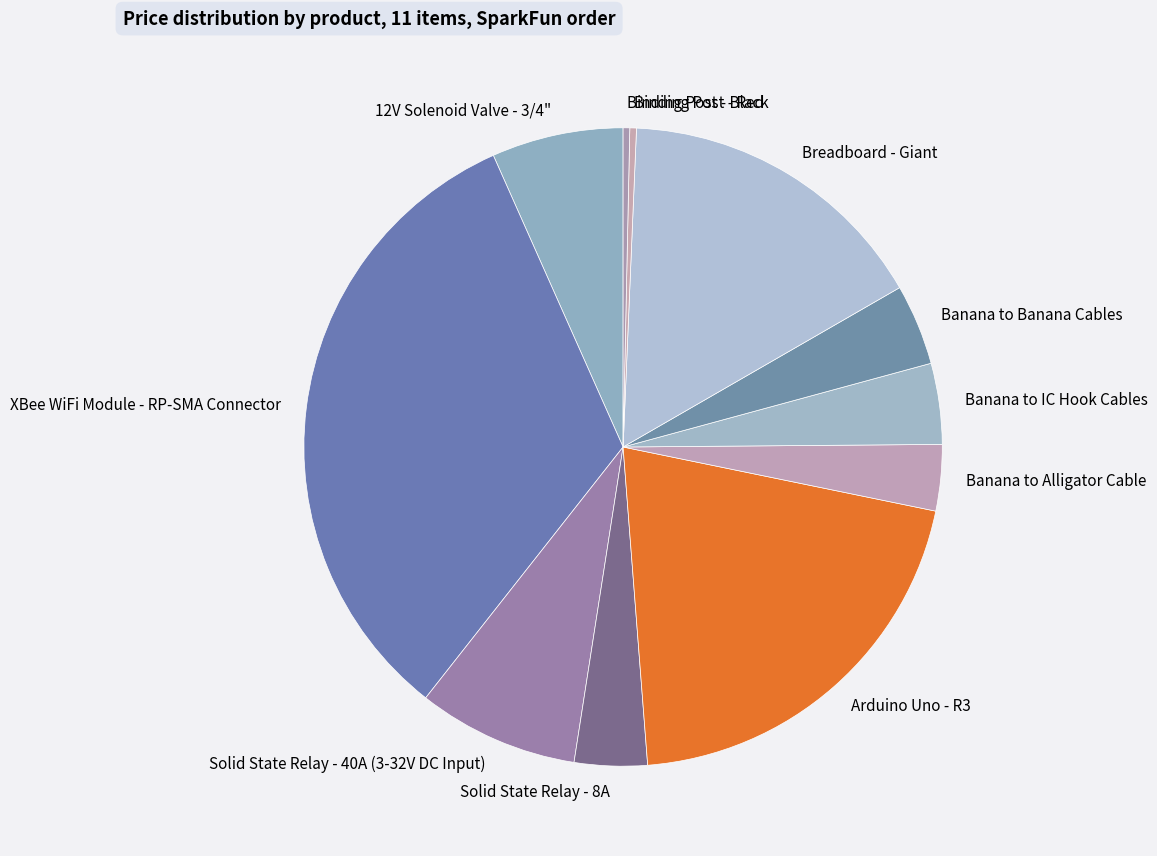

Combined, do Arduino Uno - R3 and Banana to Alligator Cable account for over 50%?

No